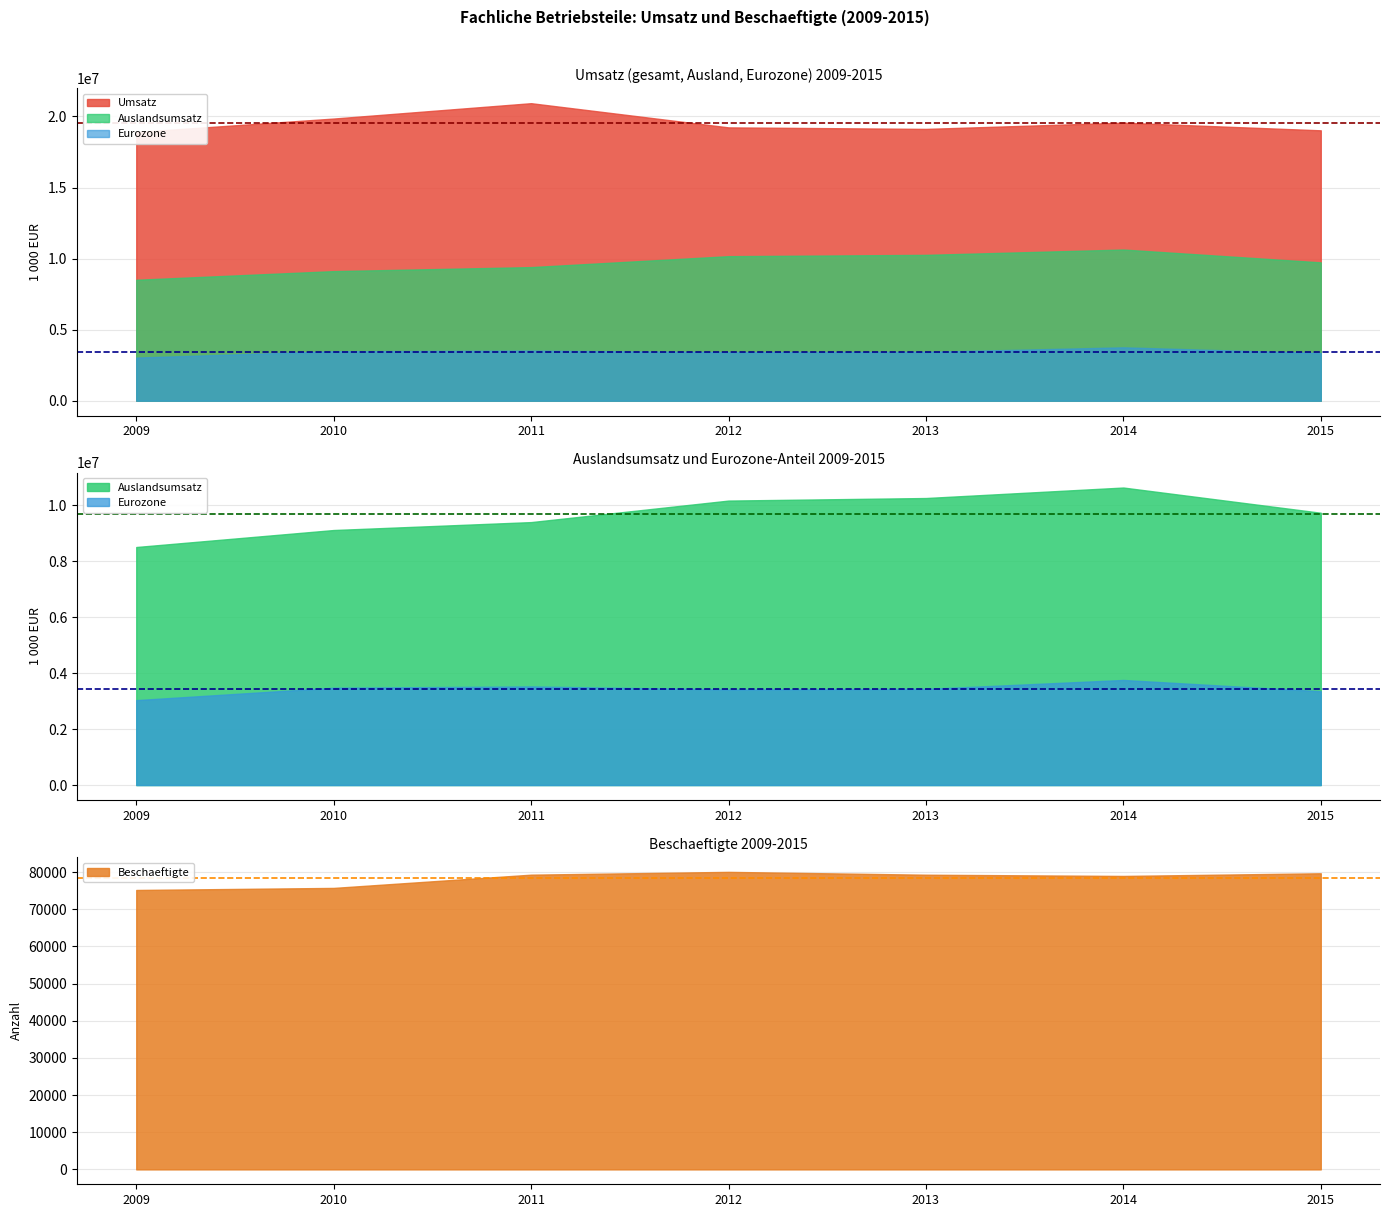

Which series changed the most between 2012 and 2013?

Umsatz